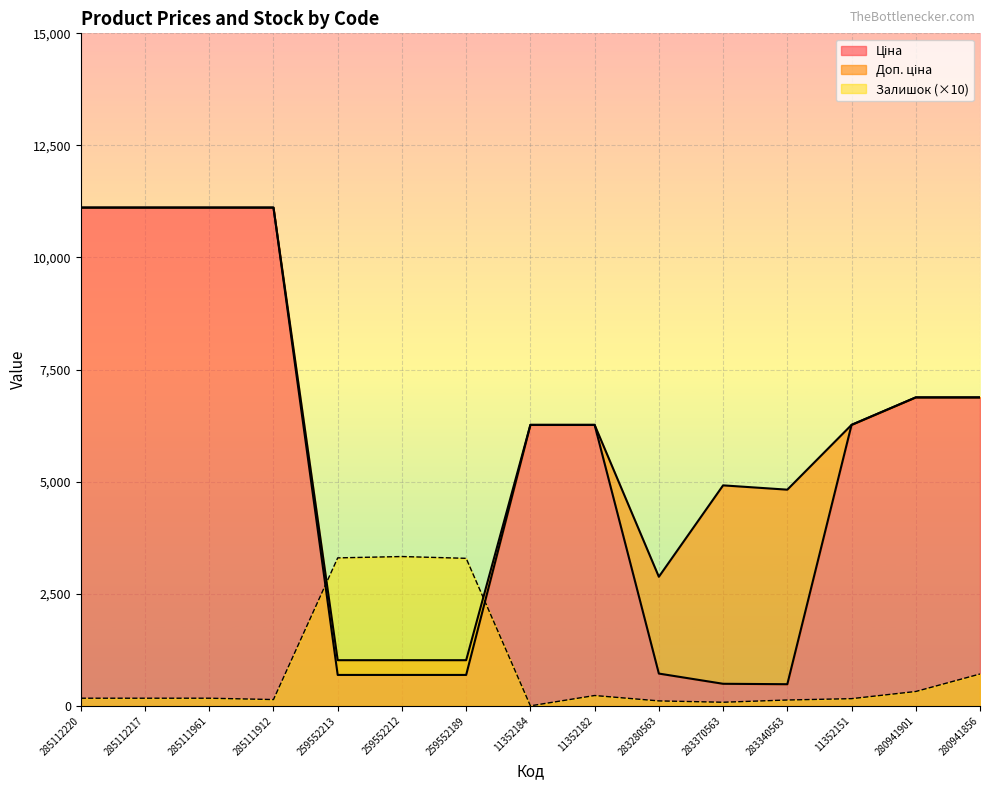

What is the average value of the Доп. ціна series?

6178.9